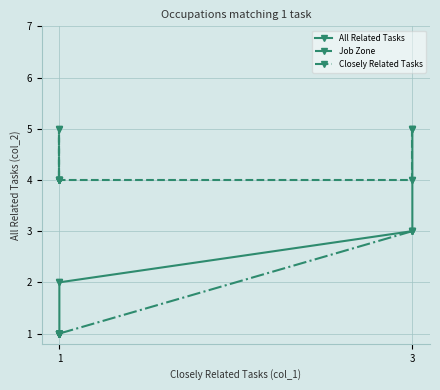

Count the Closely Related Tasks values in the range 1 to 2.

10